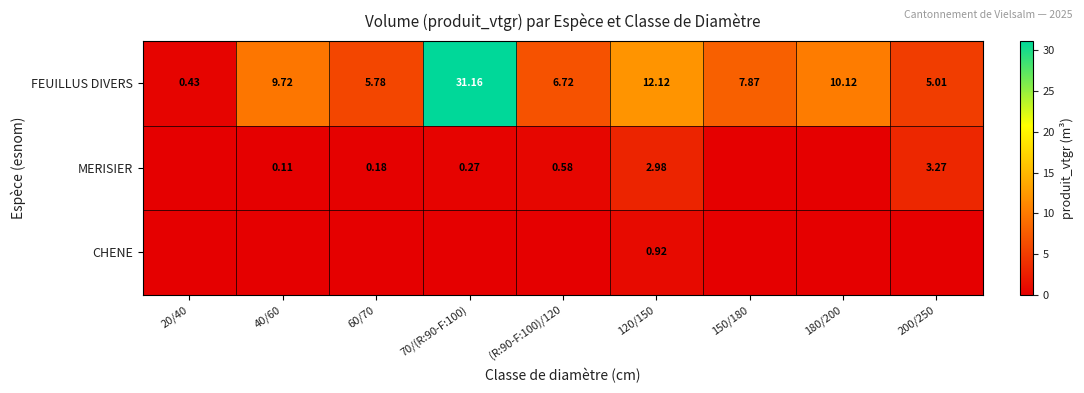

What is the difference between the second highest and minimum values in the MERISIER series?

3.0